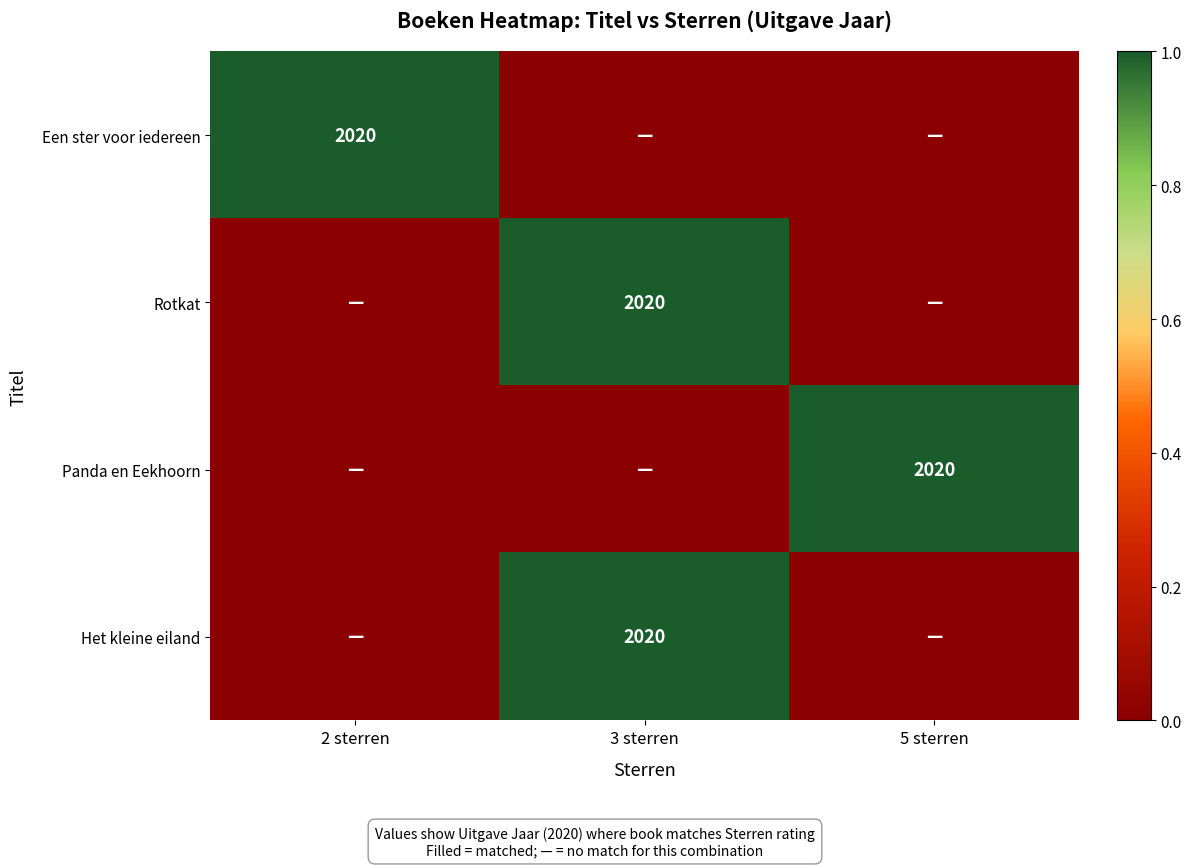

The Het kleine eiland series shows 0 at 5 sterren. True or false?

False